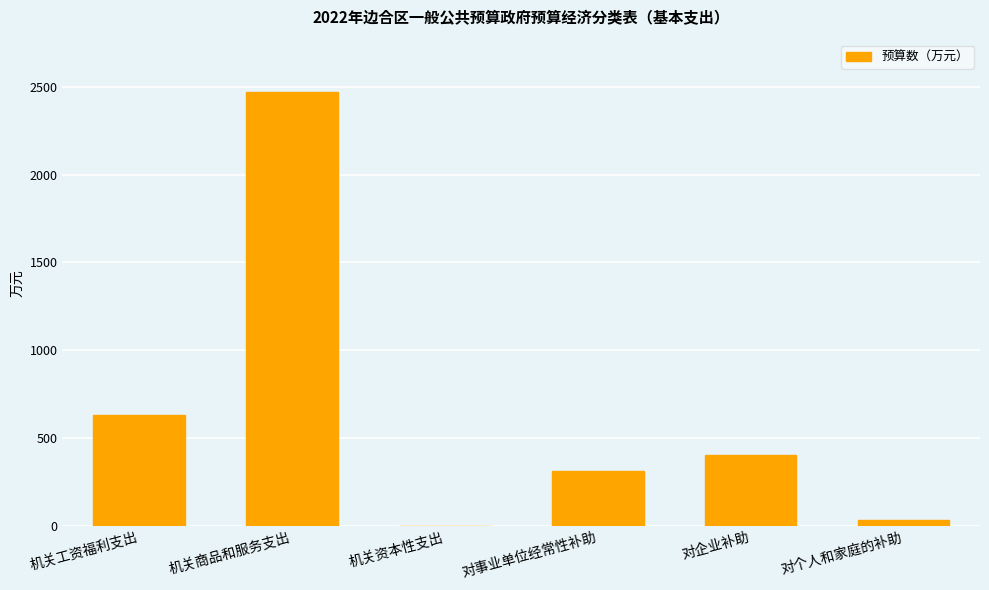

What is the change in value from 机关工资福利支出 to 对企业补助?

-225